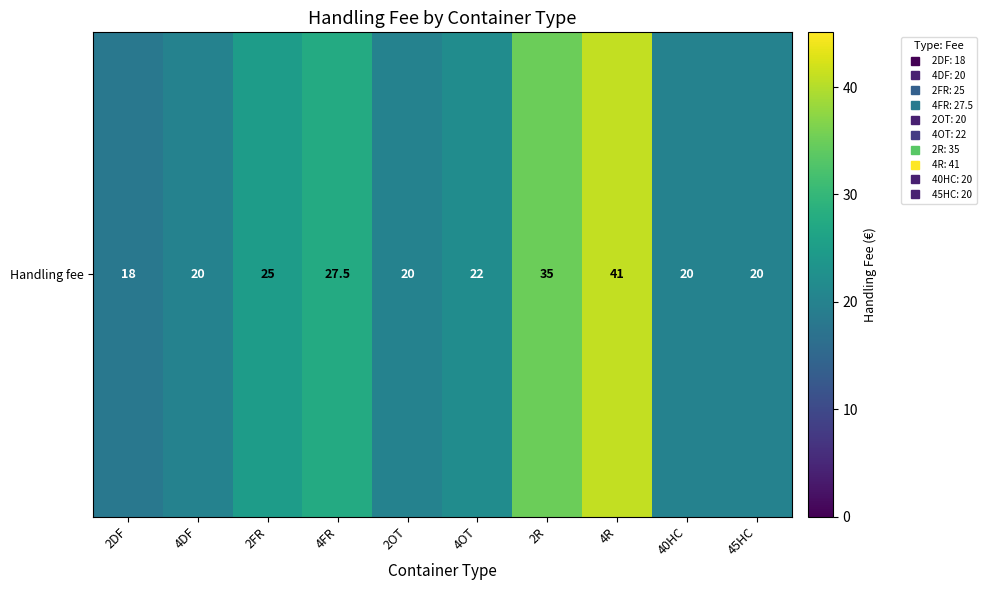

The chart shows a value of 27.6 at 2OT. True or false?

False